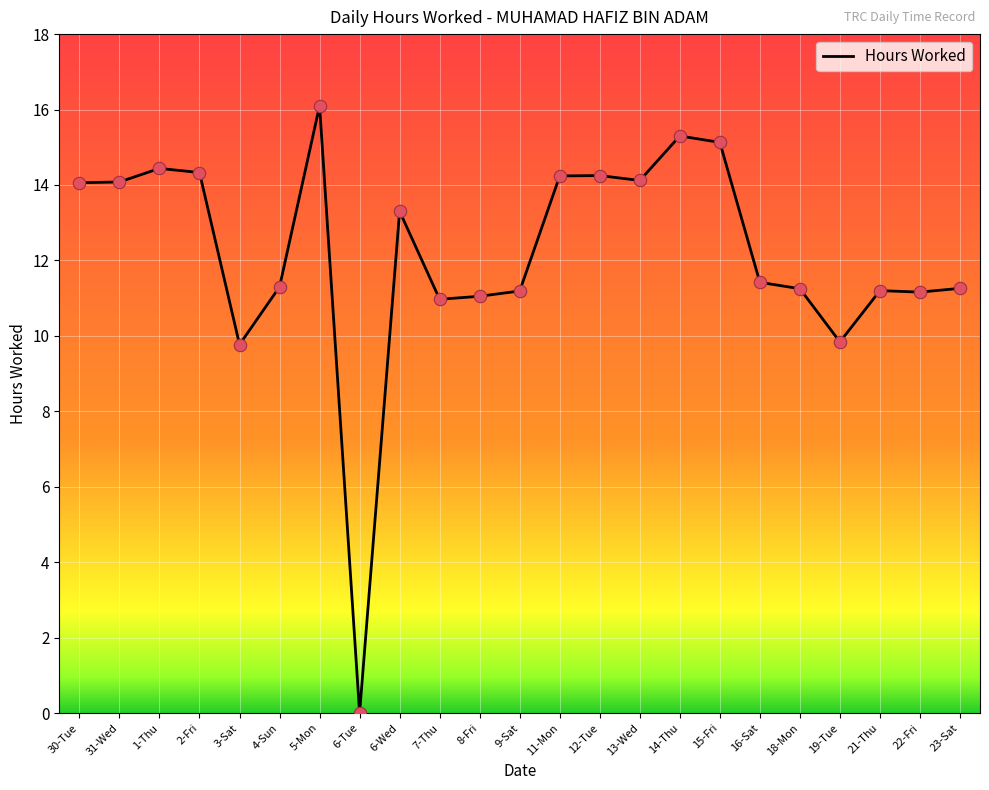

Between 14-Thu and 6-Tue, which is larger?

14-Thu